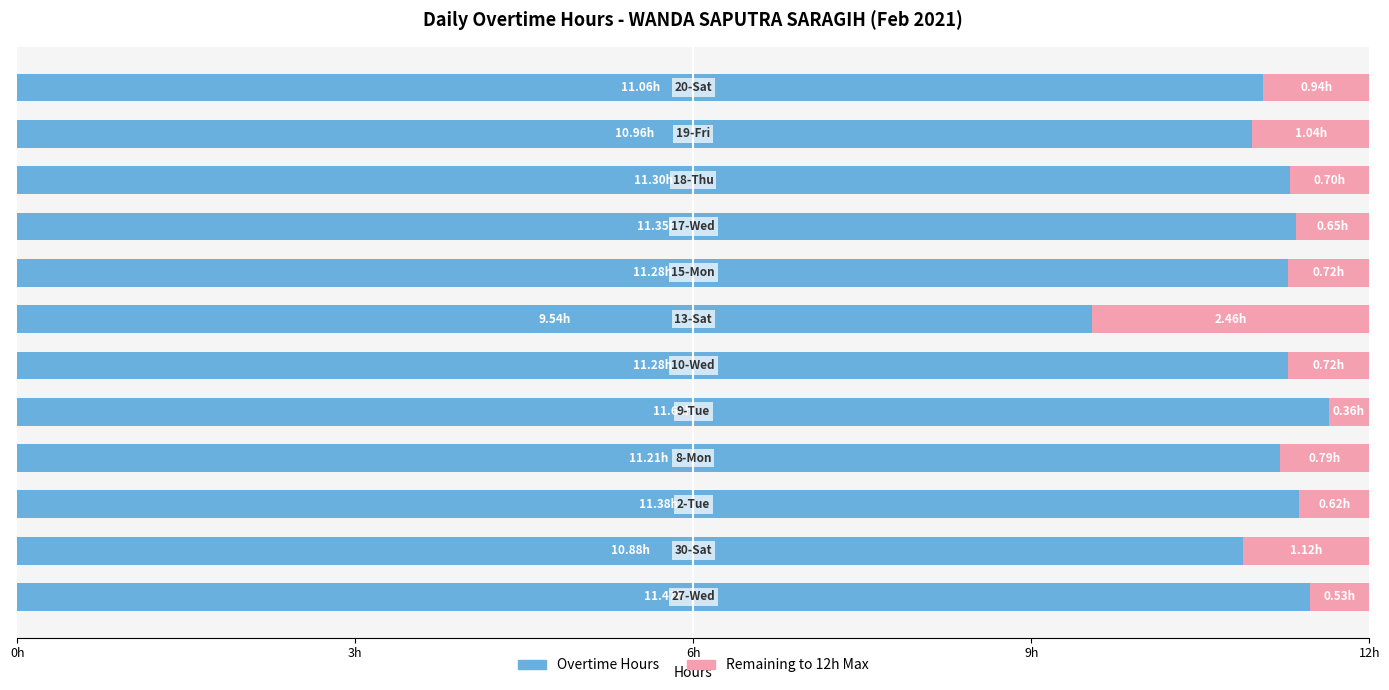

The value of Overtime Hours at 6 is 9.5. True or false?

True